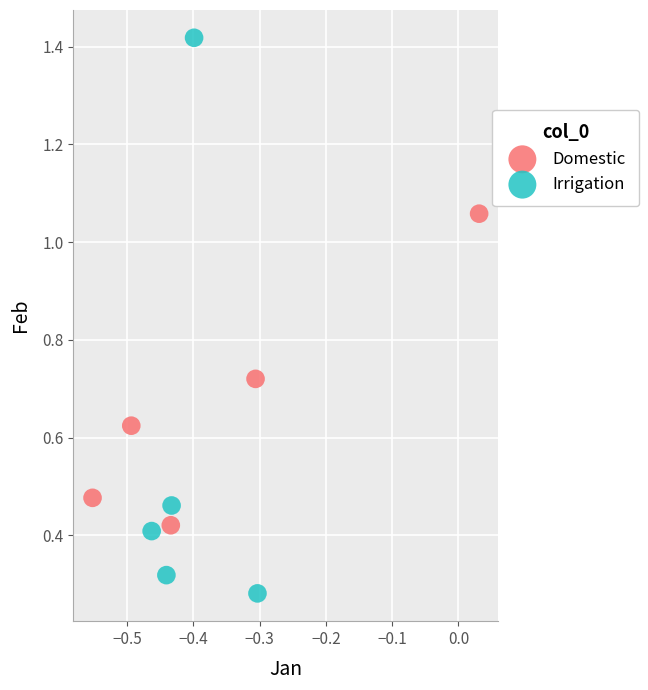

Which series has the largest Y range (max minus min)?

Irrigation